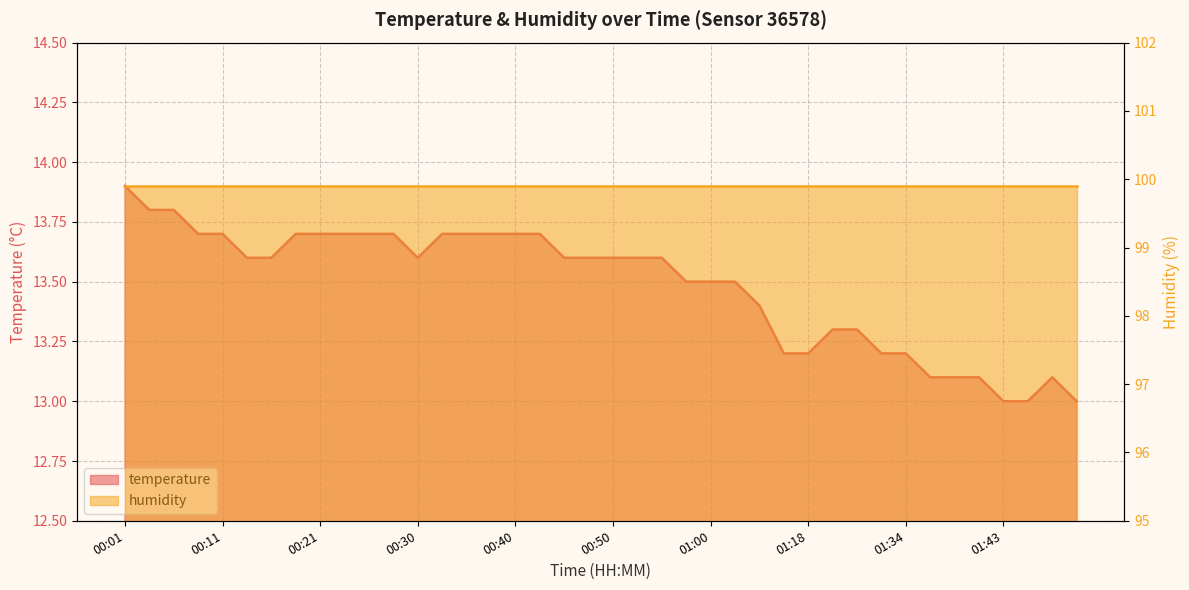

How many categories are shown in the chart?

40